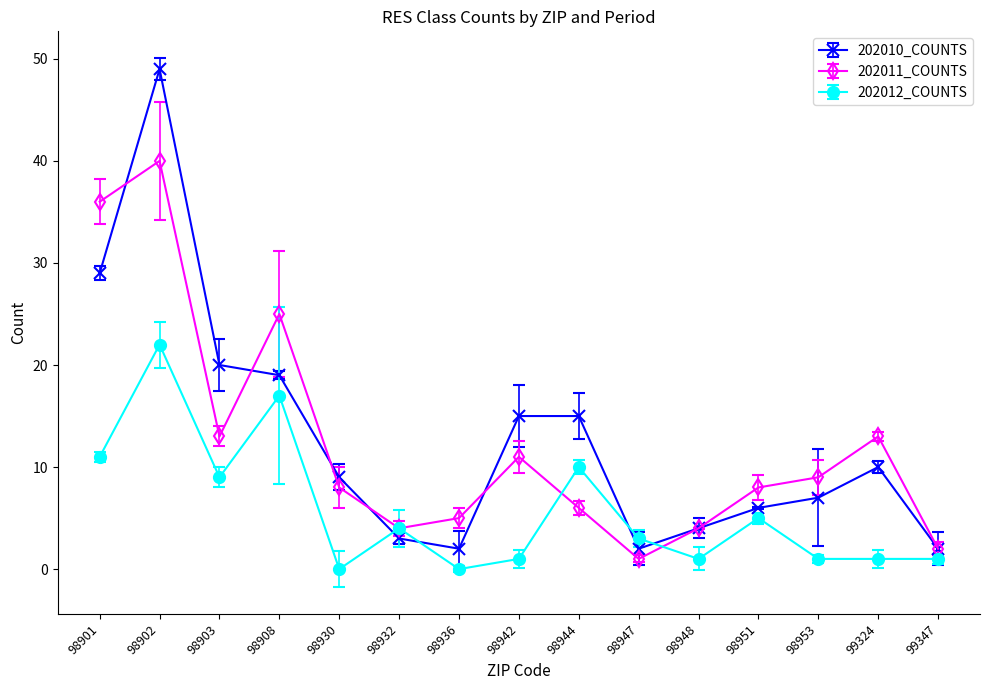

Reading left to right, extract all data points from this chart.

202010_COUNTS: 29	49	20	19	9	3	2	15	15	2	4	6	7	10	2
202011_COUNTS: 36	40	13	25	8	4	5	11	6	1	4	8	9	13	2
202012_COUNTS: 11	22	9	17	0	4	0	1	10	3	1	5	1	1	1